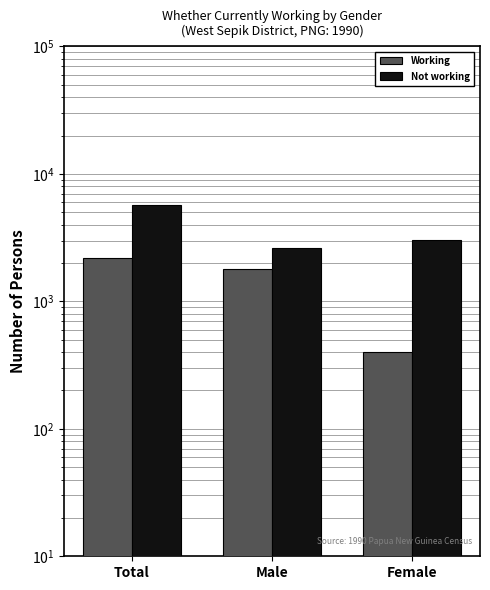

Reading left to right, what are all the values shown in this chart?

Working: Total=2178	Male=1779	Female=399
Not working: Total=5690	Male=2637	Female=3053